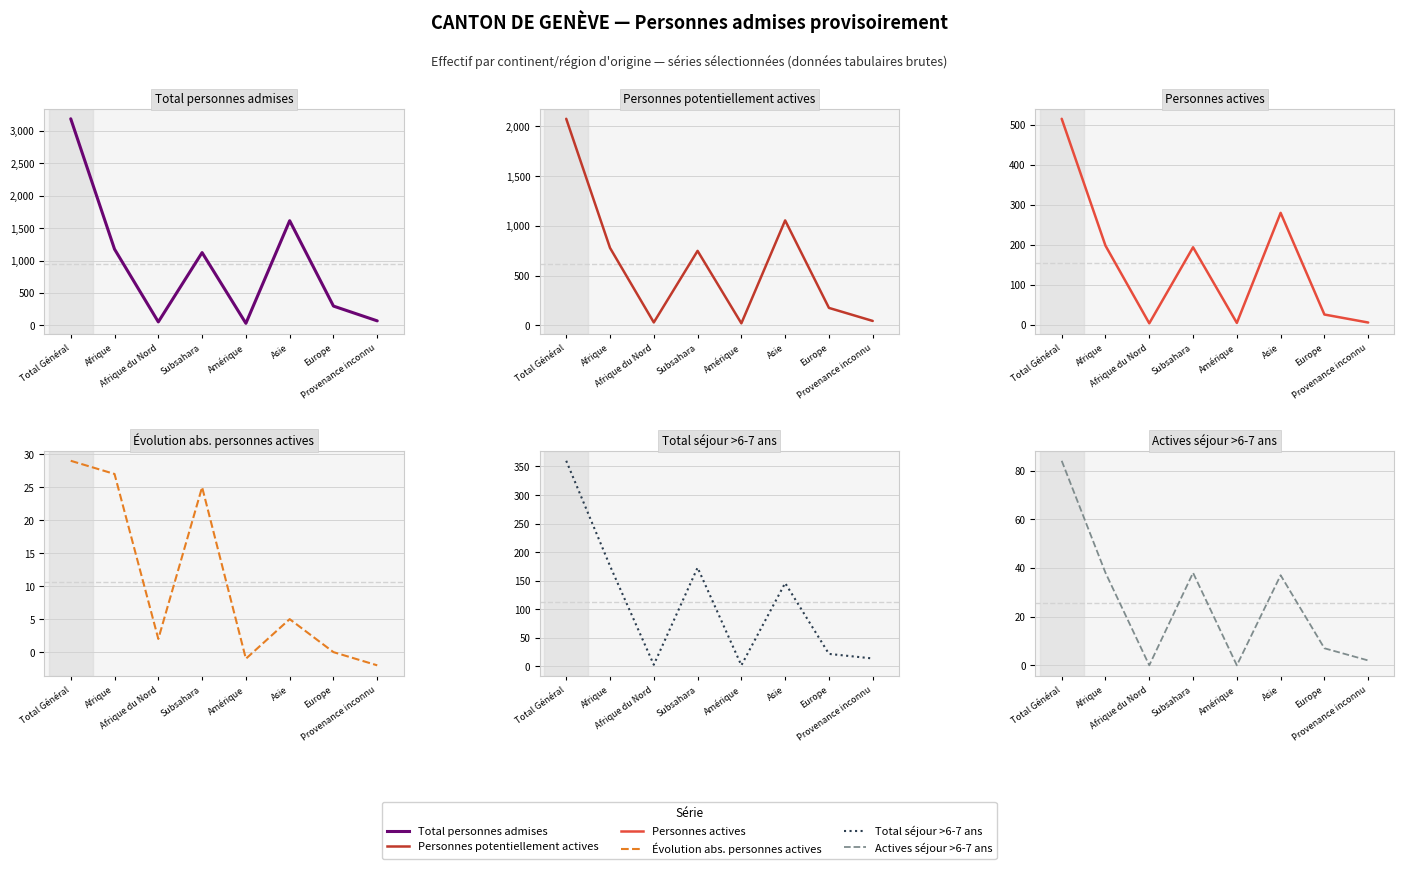

What is the maximum value for Évolution abs. personnes actives?

29